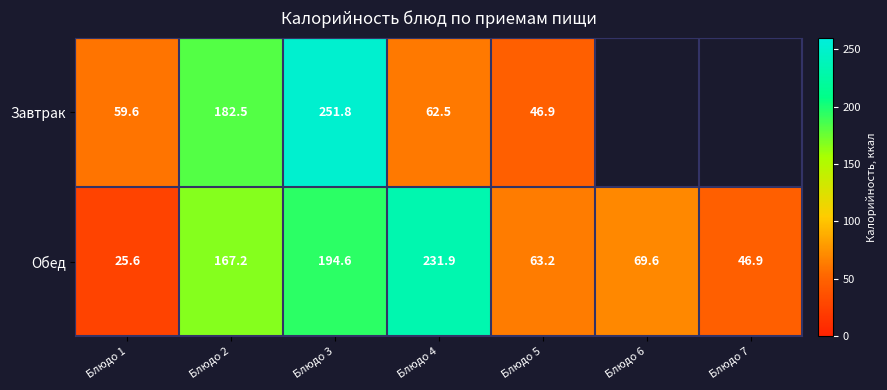

Which category has the lowest value in the Обед series?

Блюдо 1